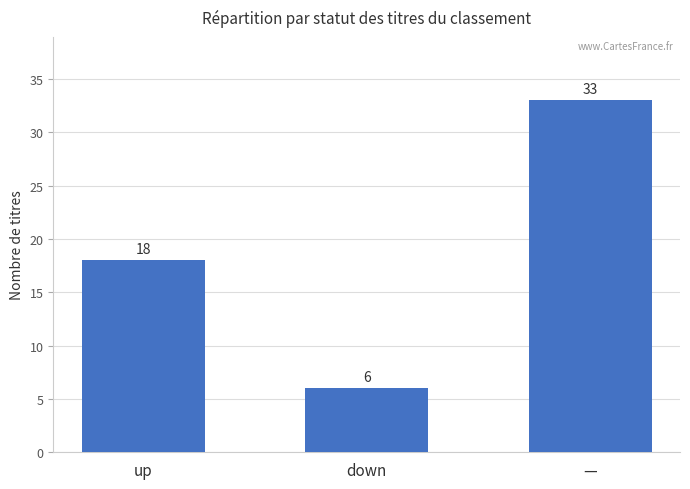

Which has a higher value, up or —?

—